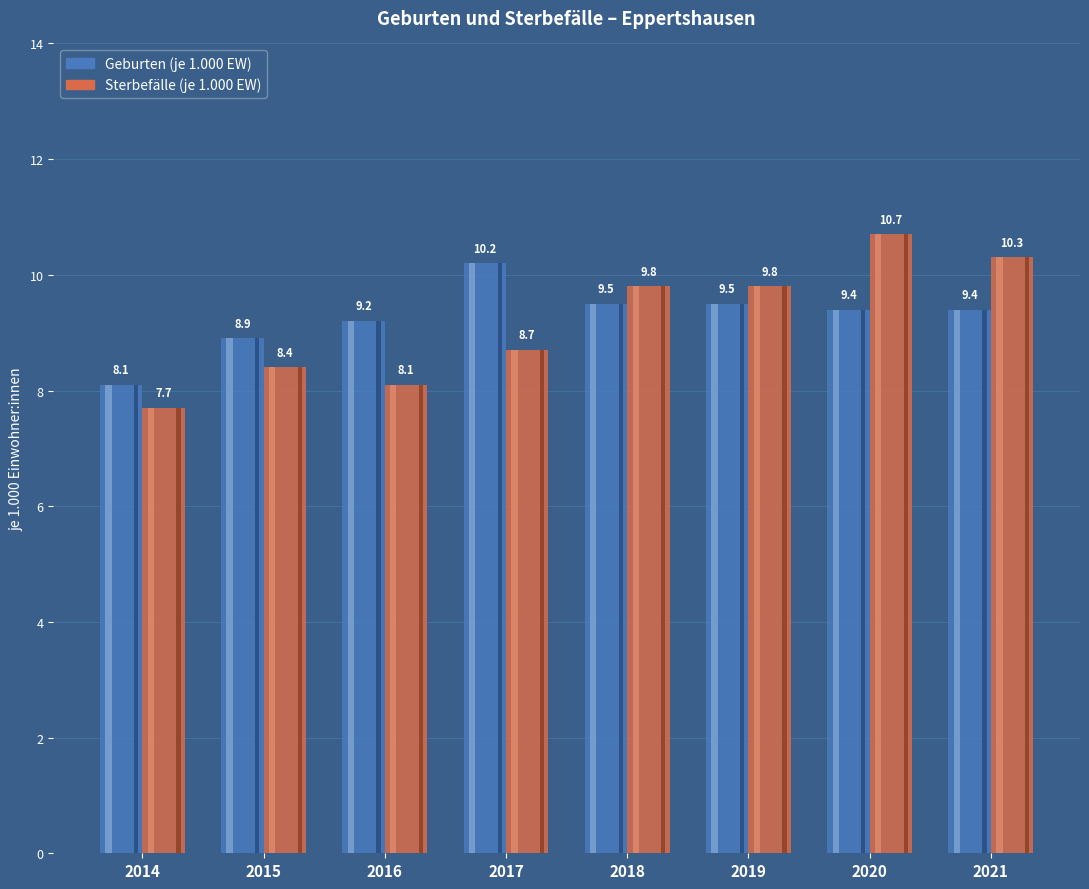

Which label corresponds to the smallest value in the chart?

2014